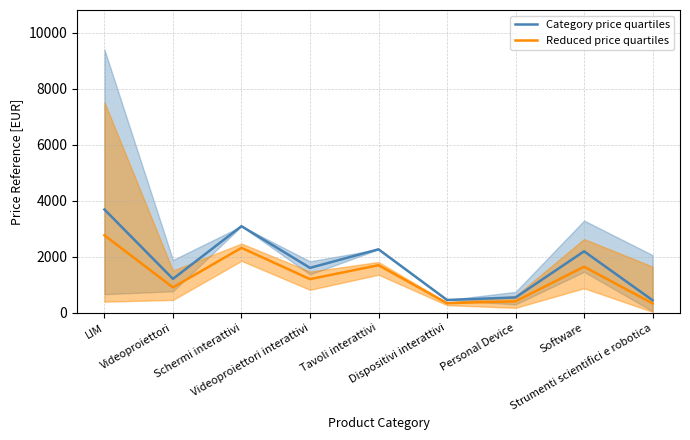

Where is the first local maximum for Reduced price quartiles?

Schermi interattivi